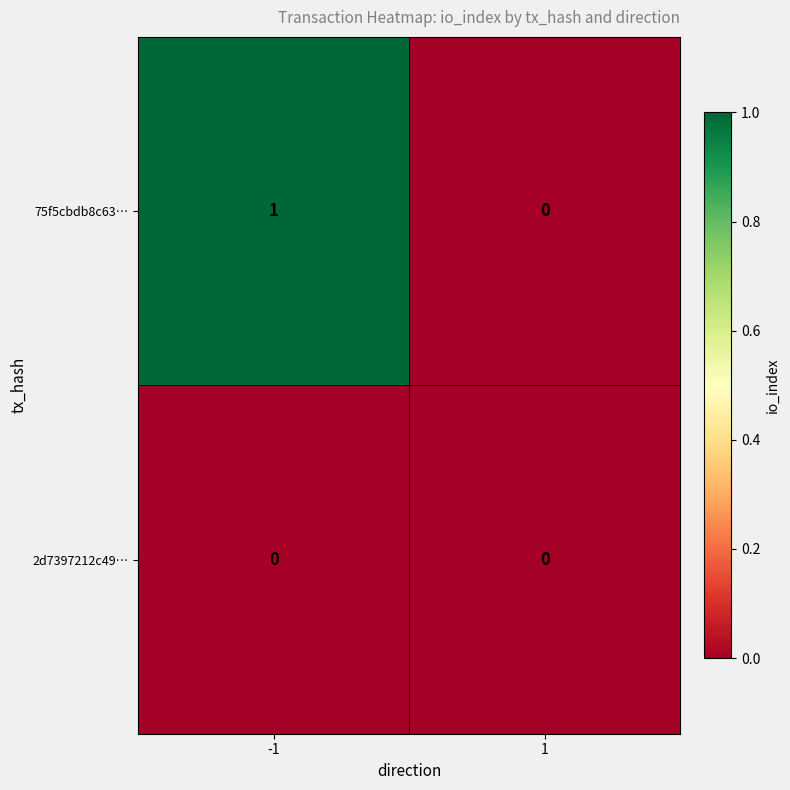

List the labels in order of 75f5cbdb8c63… value, smallest first.

1, -1